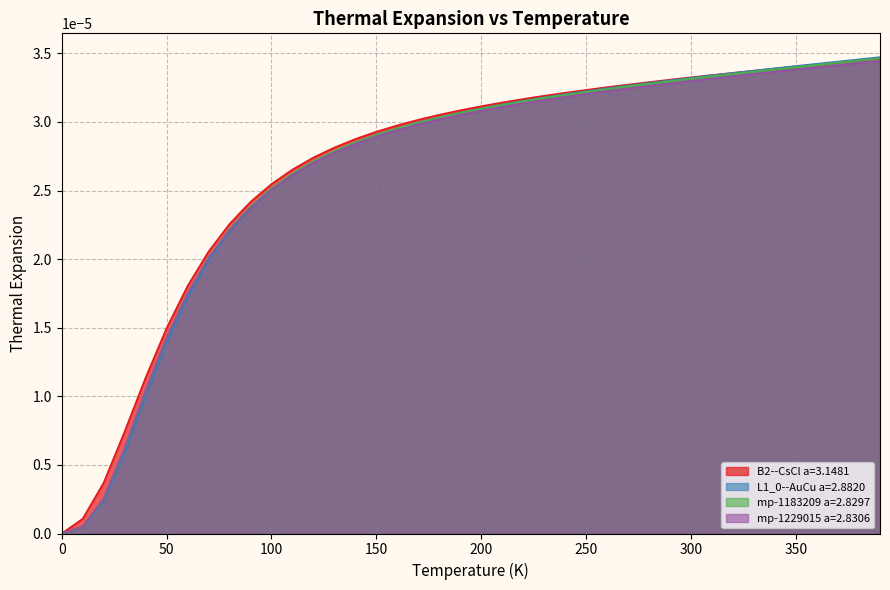

At how many categories does at least one series exceed 0?

39